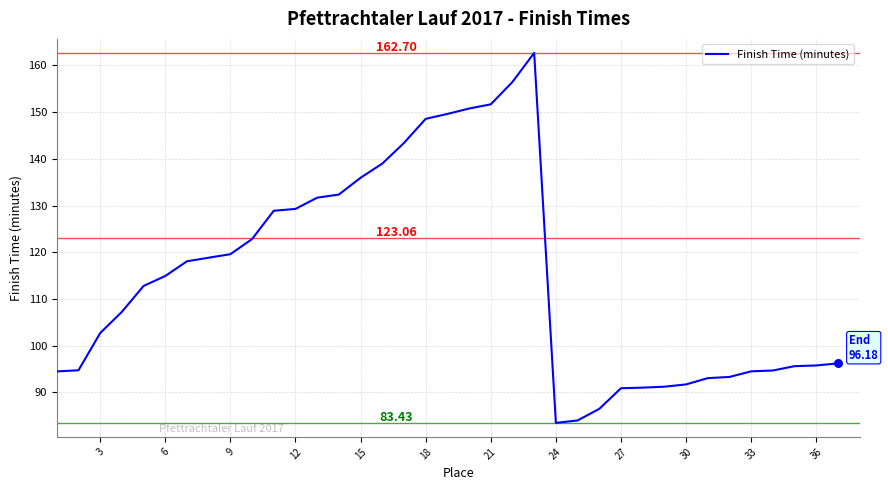

What is the difference between the maximum and minimum values?

79.3